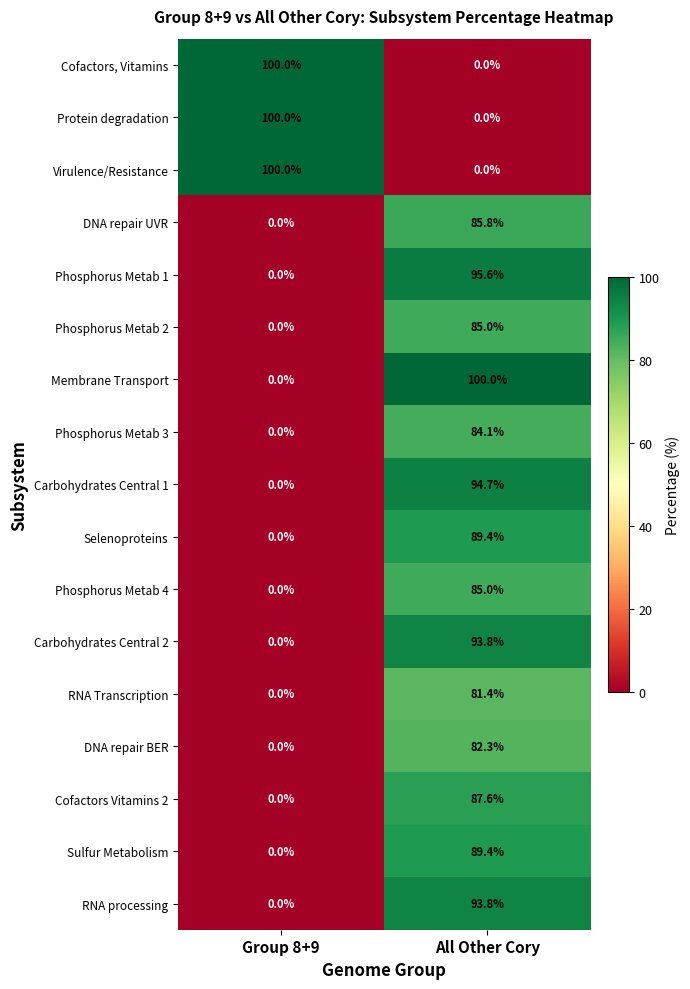

Read the DNA repair UVR value at All Other Cory.

85.8